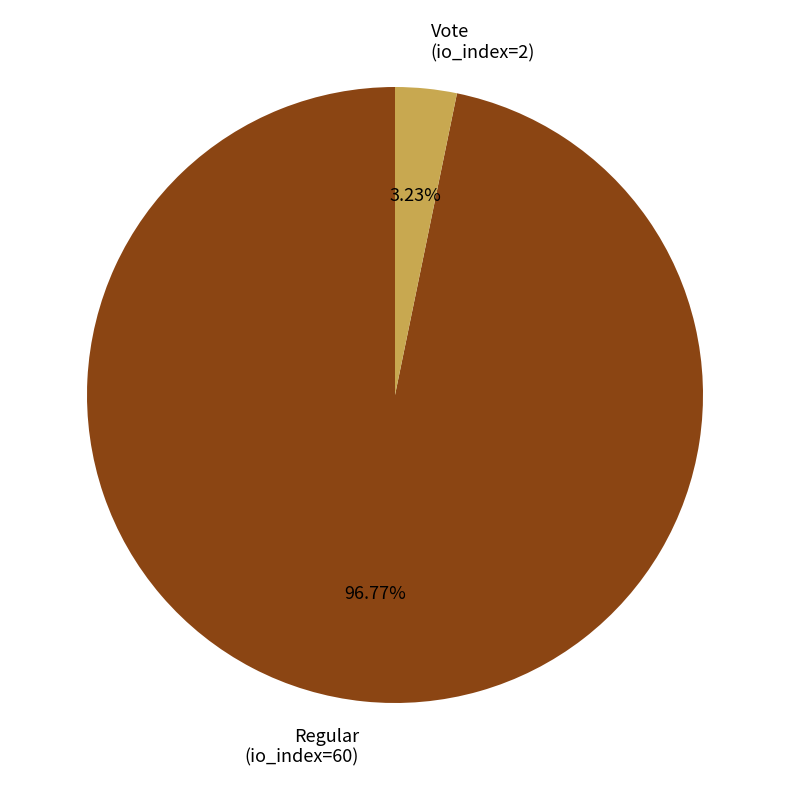

Which has a higher value, Vote (io_index=2) or Regular (io_index=60)?

Regular (io_index=60)